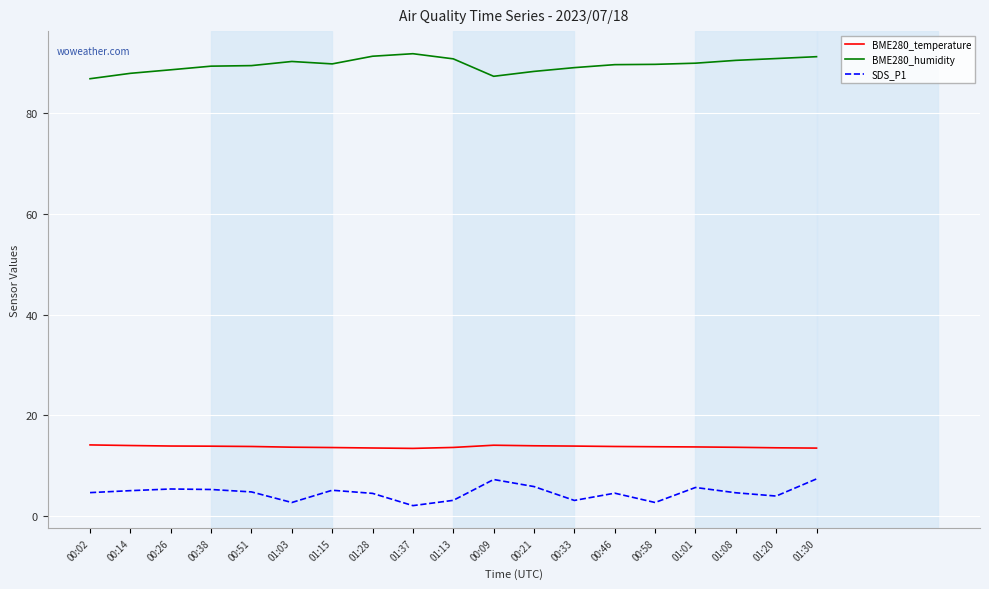

What is the spread (max minus min) of values at 01:03?

87.5